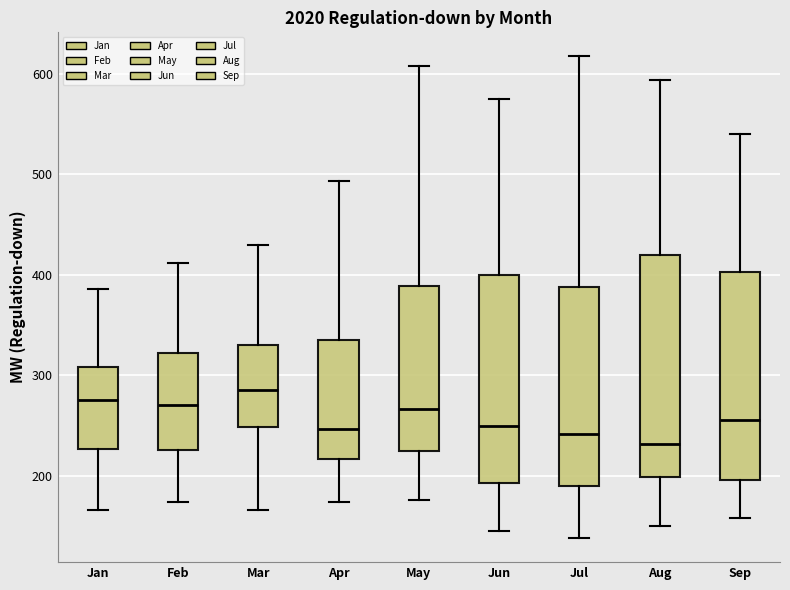

Where does the lower whisker of the box for Mar end on the y-axis? The values are not printed on the chart, so give them approximately, as read against the axis.

170